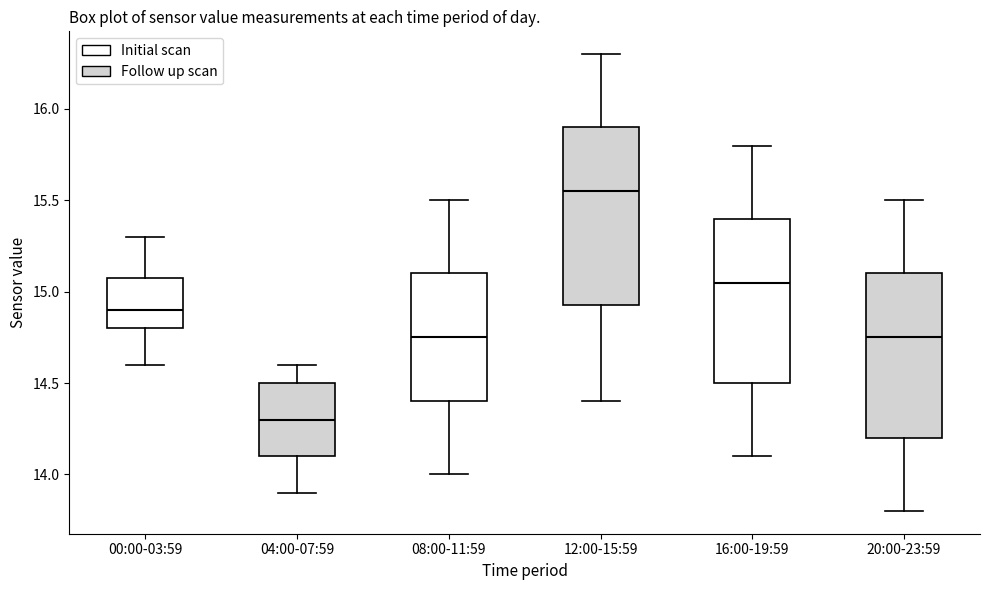

Which box is the tallest, from its lower edge to its upper edge?

12:00-15:59